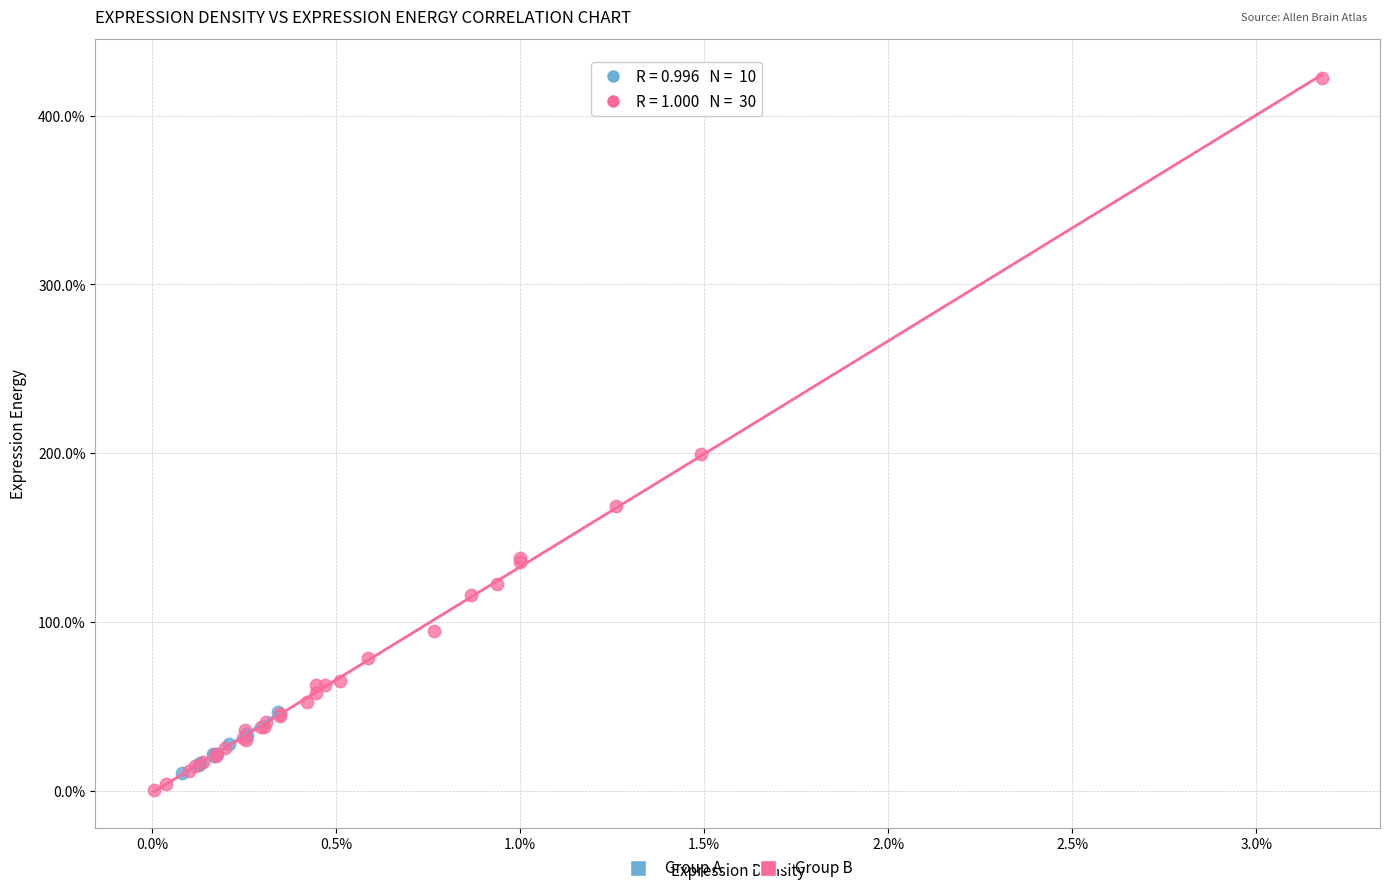

Which series contains the lowest Y value?

Group B